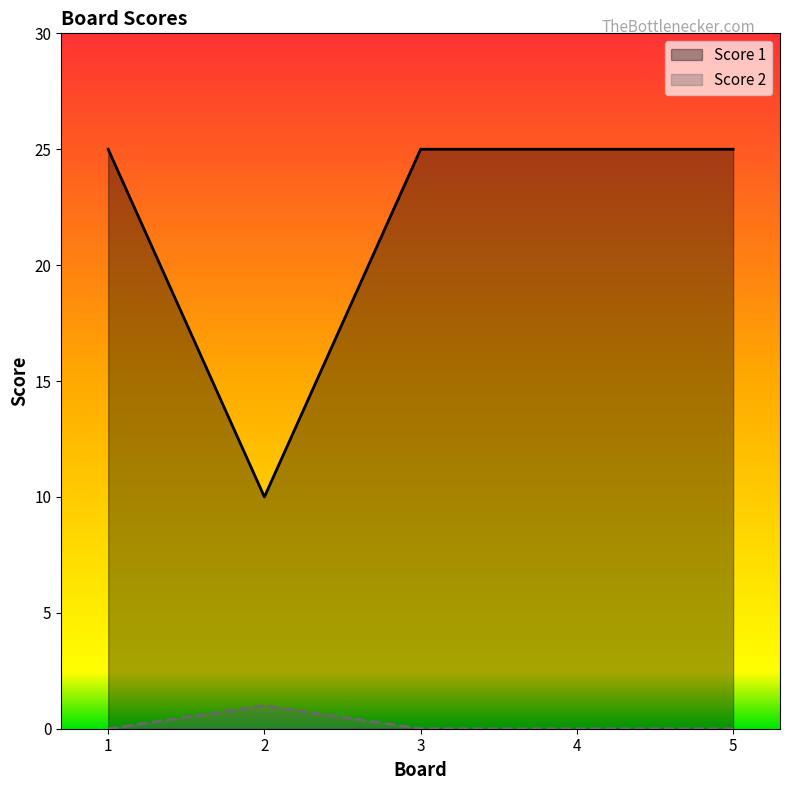

True or false: Score 2 and Score 1 intersect in this chart.

False